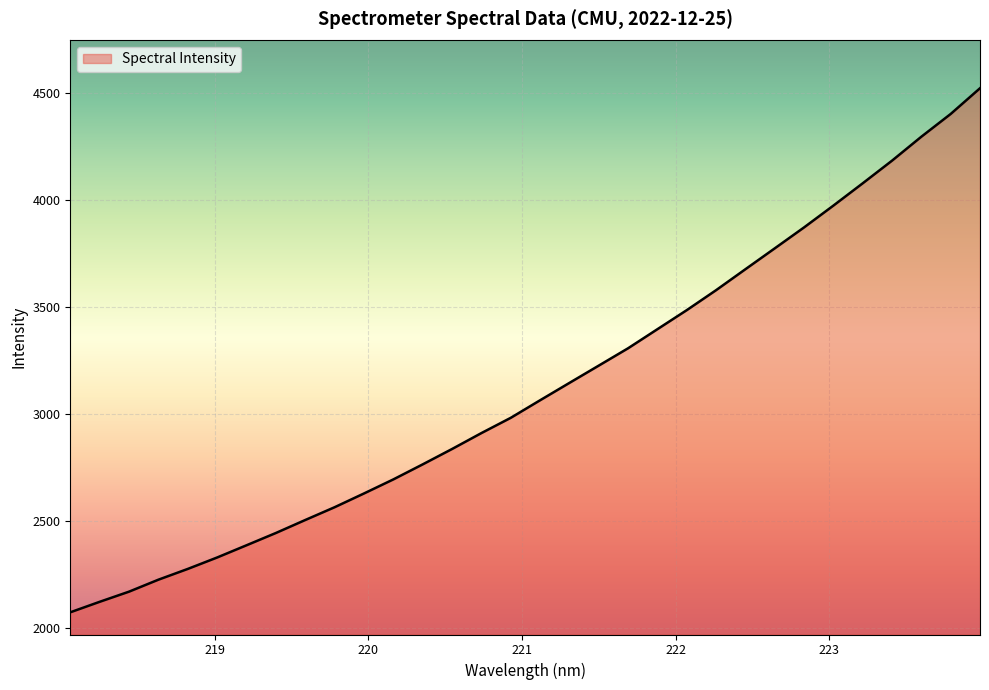

What is the smallest value displayed?

2074.6